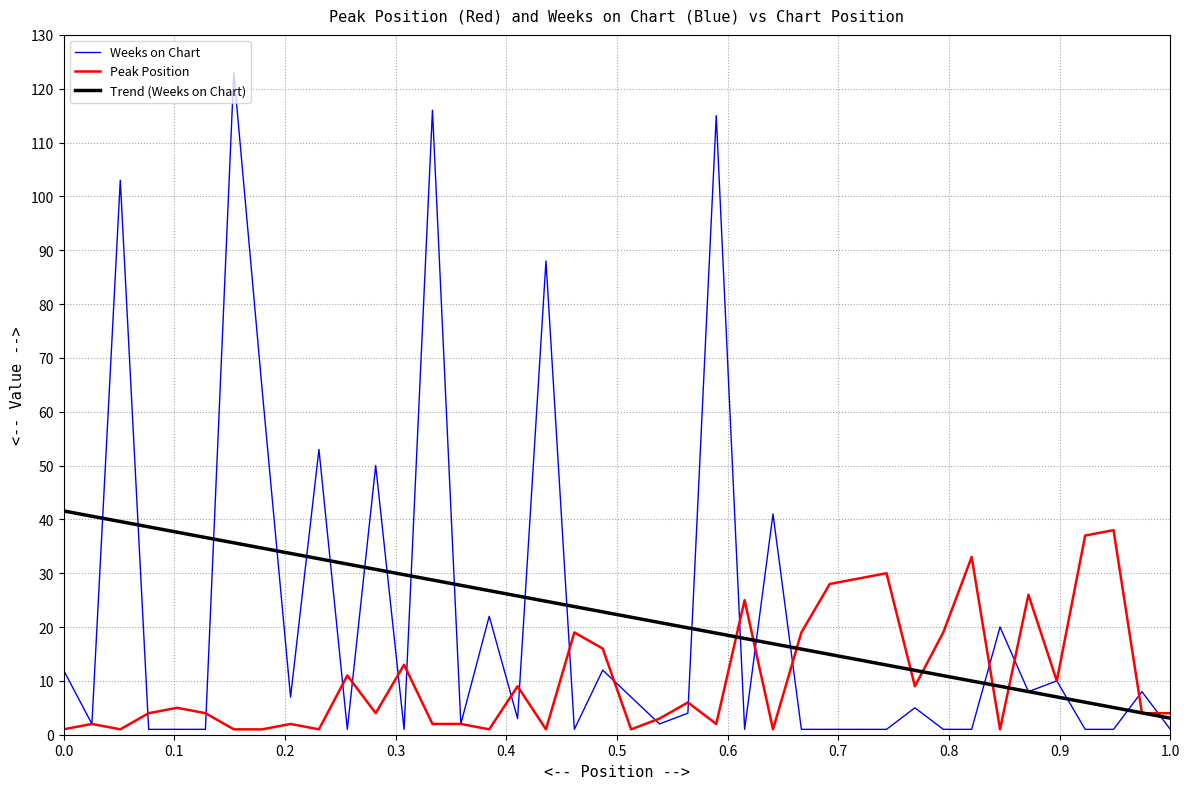

Reading left to right, transcribe all the data shown in this chart.

Peak Position: 1	2	1	4	5	4	1	1	2	1	11	4	13	2	2	1	9	1	19	16	1	3	6	2	25	1	19	28	29	30	9	19	33	1	26	10	37	38	4	4
Weeks on Chart: 12	2	103	1	1	1	123	64	7	53	1	50	1	116	2	22	3	88	1	12	7	2	4	115	1	41	1	1	1	1	5	1	1	20	8	10	1	1	8	1